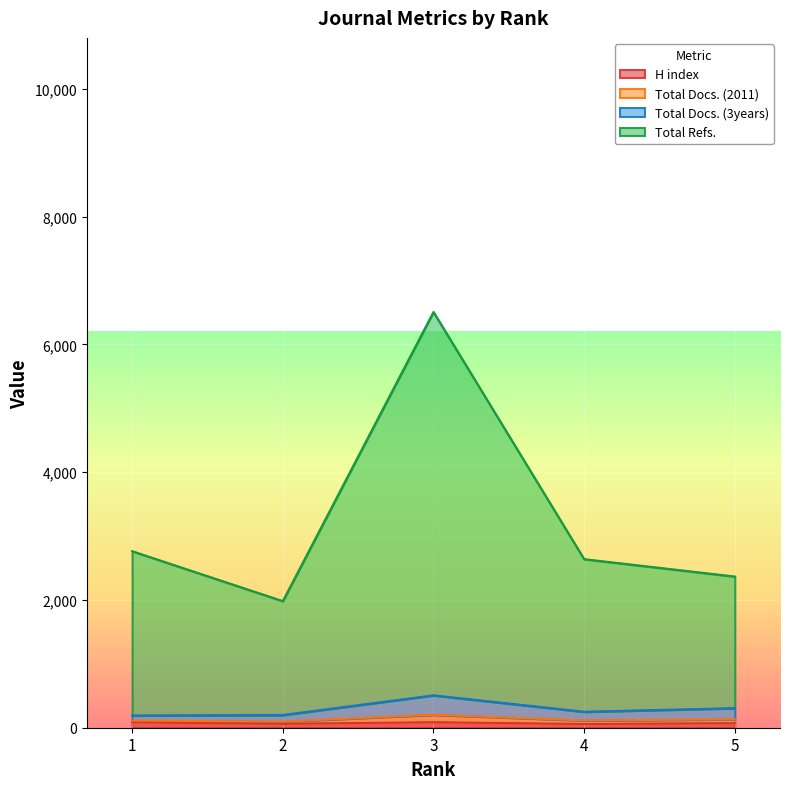

What is the difference between the highest and lowest values at 1?

2679